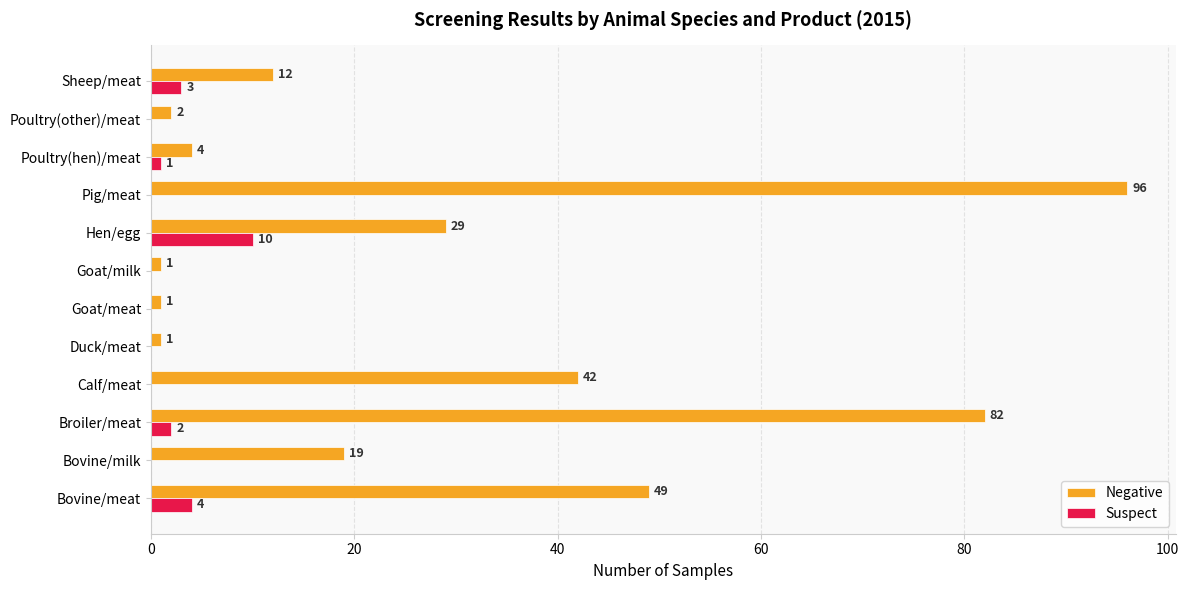

Between Calf/meat and Goat/milk, which series saw the biggest shift?

Negative